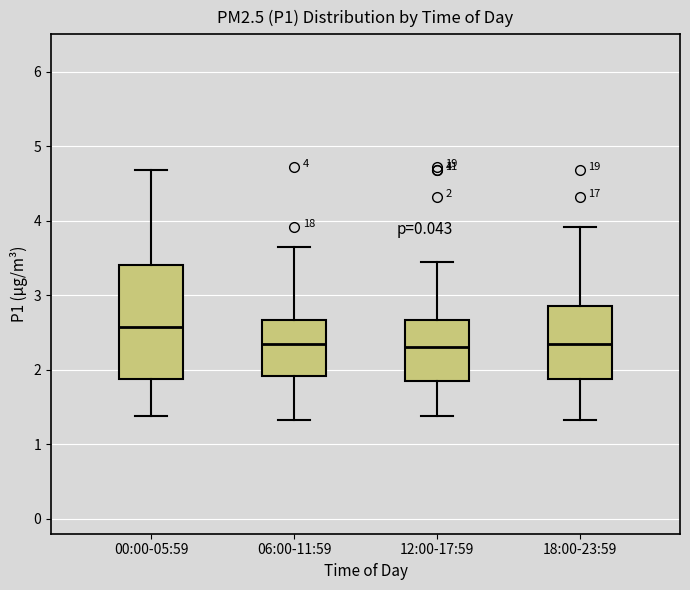

Which box is the tallest, from its lower edge to its upper edge?

00:00-05:59